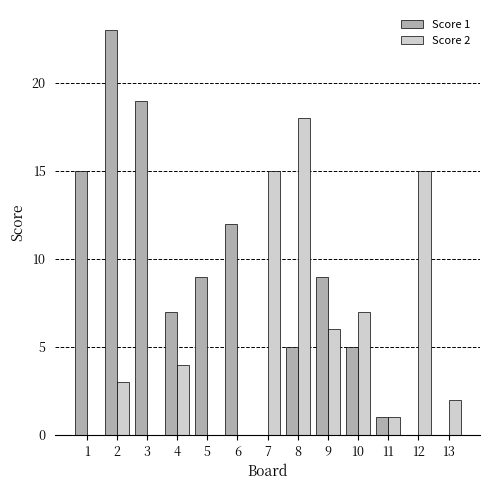

Count the number of categories in the chart.

13